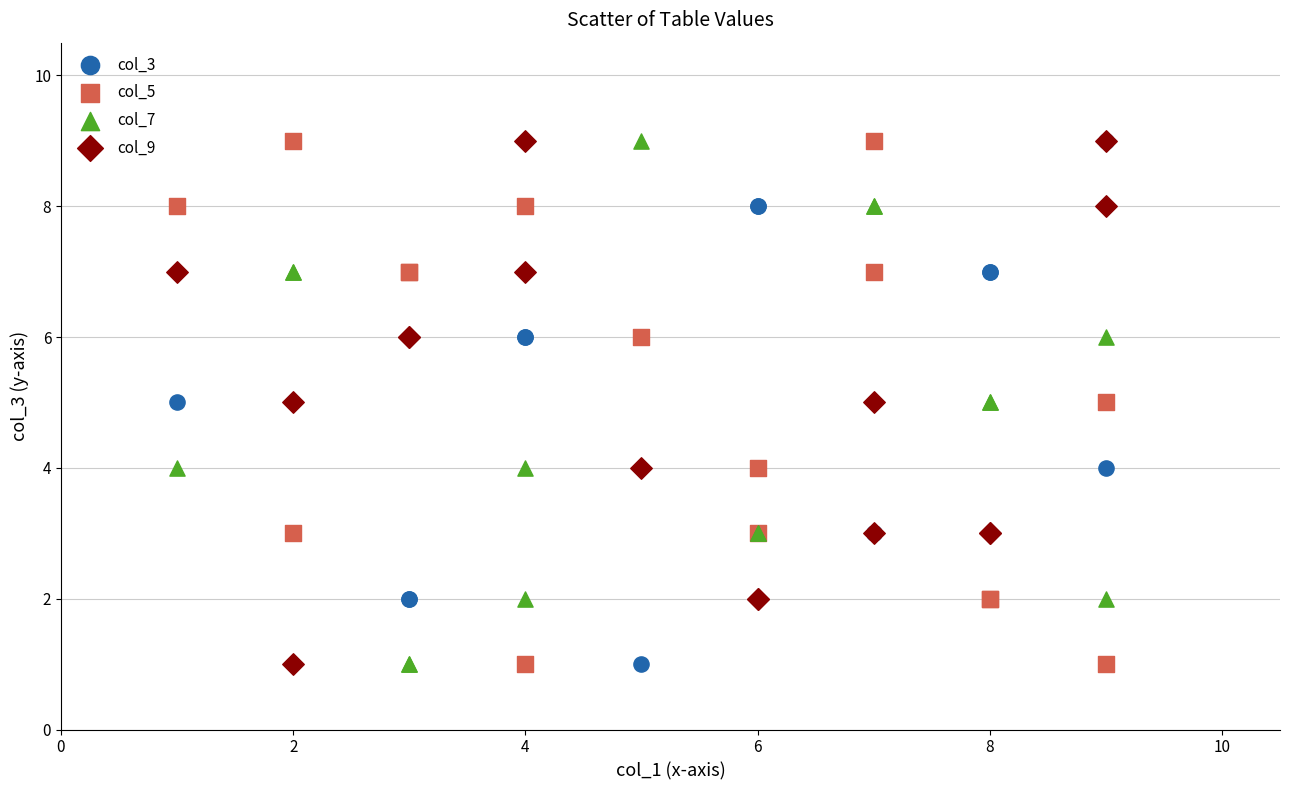

What are all the series names shown in the legend?

col_3, col_5, col_7, col_9